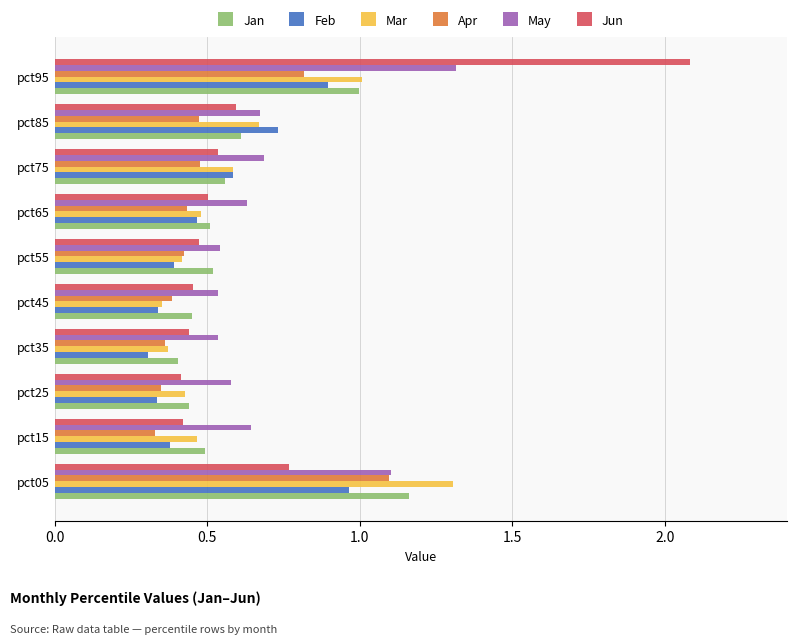

Which series has the largest range (max minus min)?

Jun